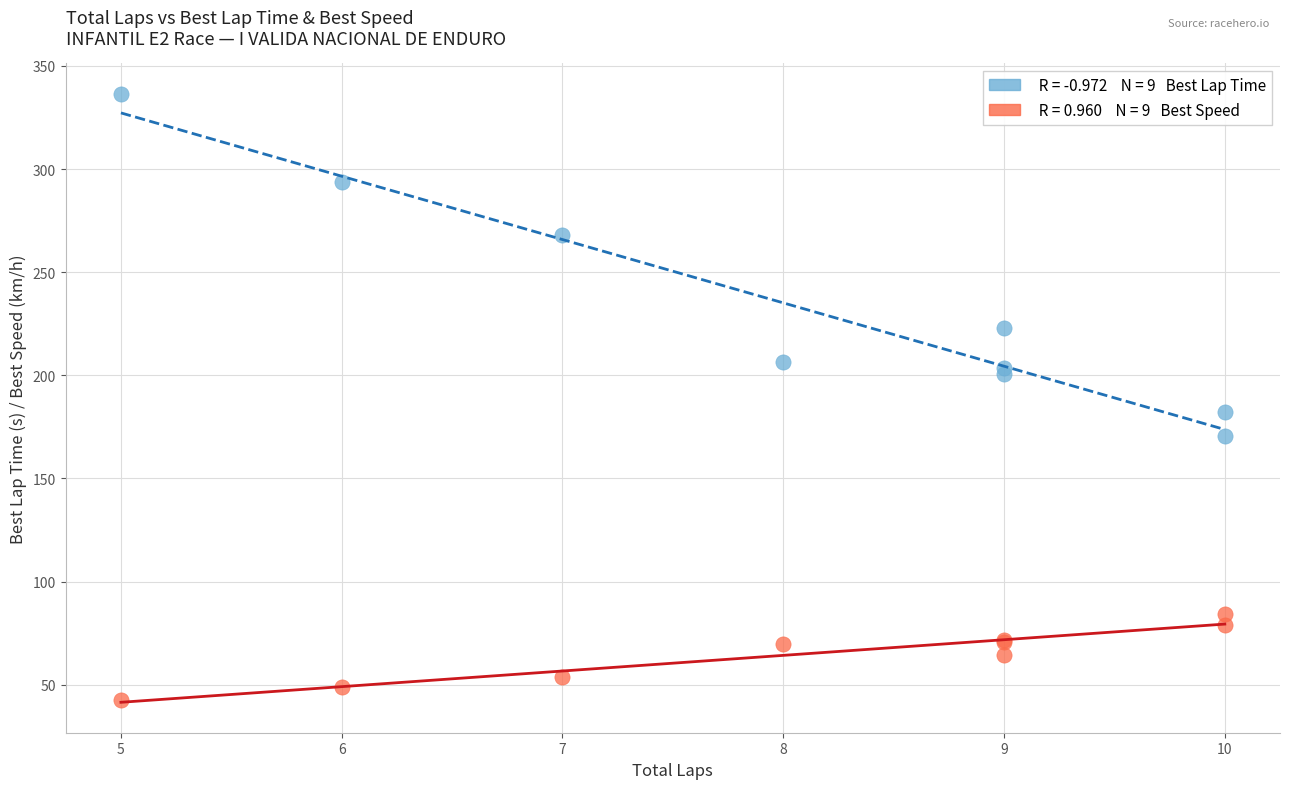

Across all series, what Y value is closest to 189?

182.1